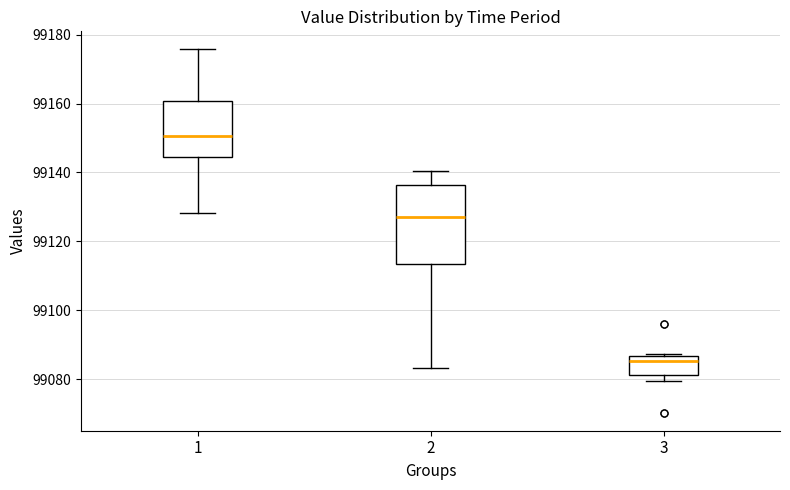

Reading left to right, transcribe this box plot: for each box, give where its median line is, the range the box spans, and where its two whiskers end, as read against the y-axis. The values are not printed on the chart, so give them approximately, as read against the axis.

1: median 99150, box 99144 to 99160, whiskers 99128 to 99176
2: median 99128, box 99114 to 99136, whiskers 99084 to 99140
3: median 99086 (just below the box's upper edge), box 99082 to 99086, whiskers 99080 to 99088